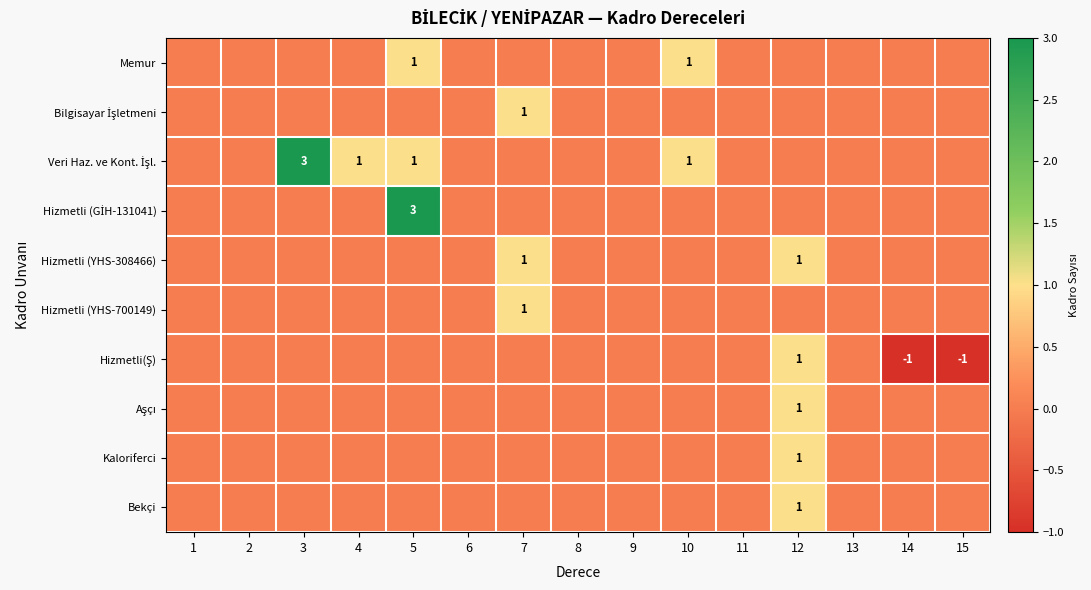

The Hizmetli (YHS-308466) series shows 1 at 12. True or false?

True